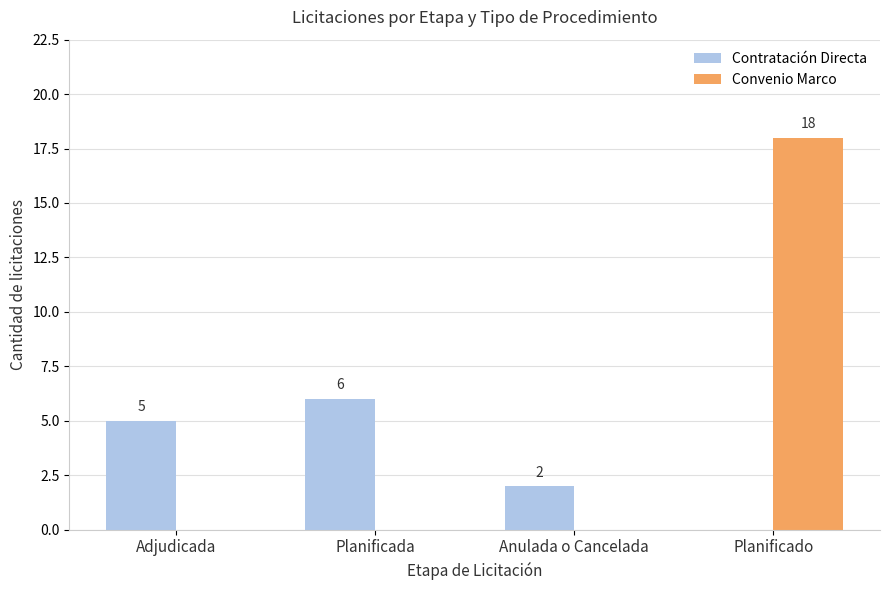

What is the difference between the Convenio Marco values at Planificado and Planificada?

18